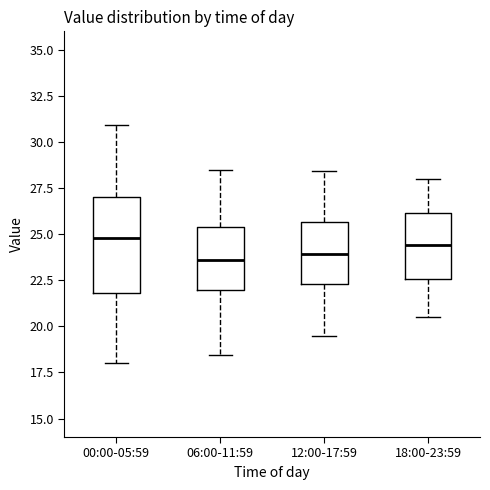

Where does the lower whisker of the box for 18:00-23:59 end on the y-axis? The values are not printed on the chart, so give them approximately, as read against the axis.

20.5